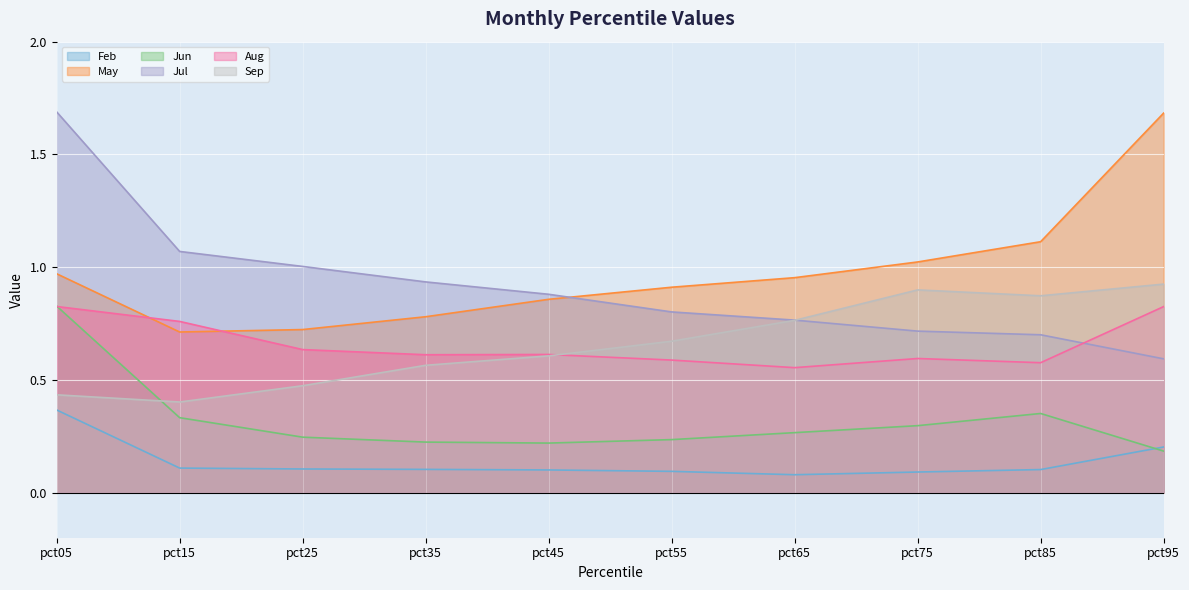

At which category does Aug reach its first local valley?

pct35